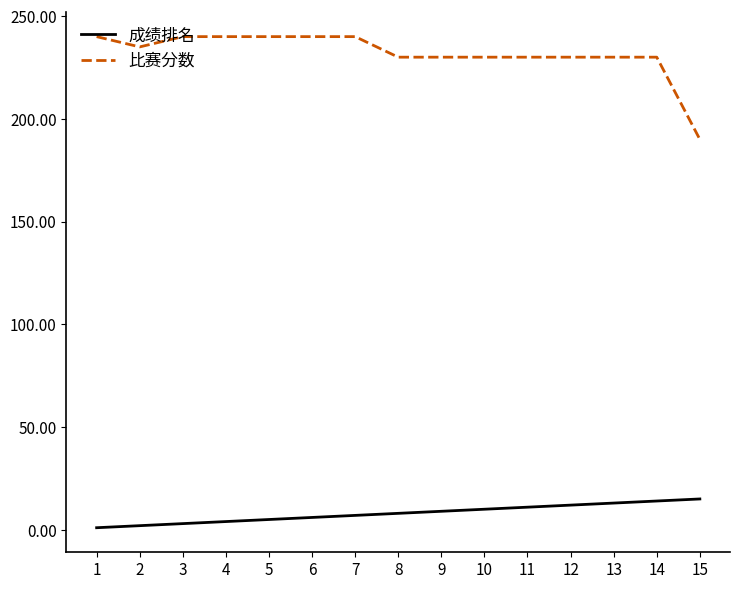

The value of 成绩排名 at 12 is 12. True or false?

True